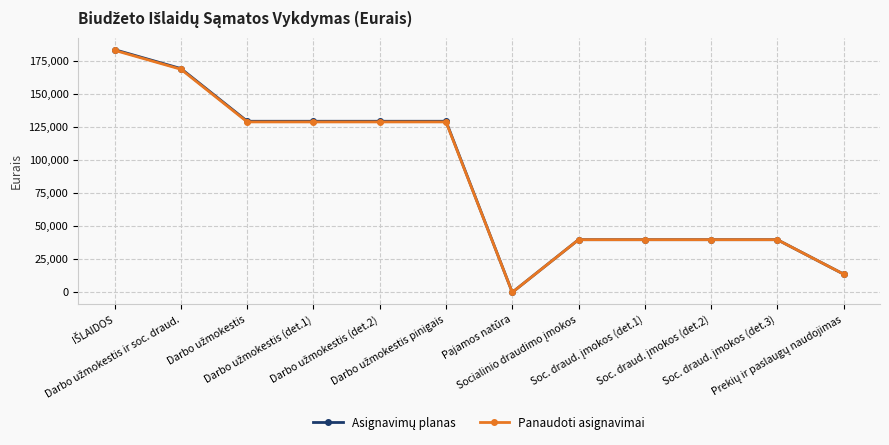

What is the total value across all series at Soc. draud. įmokos (det.3)?

79492.1